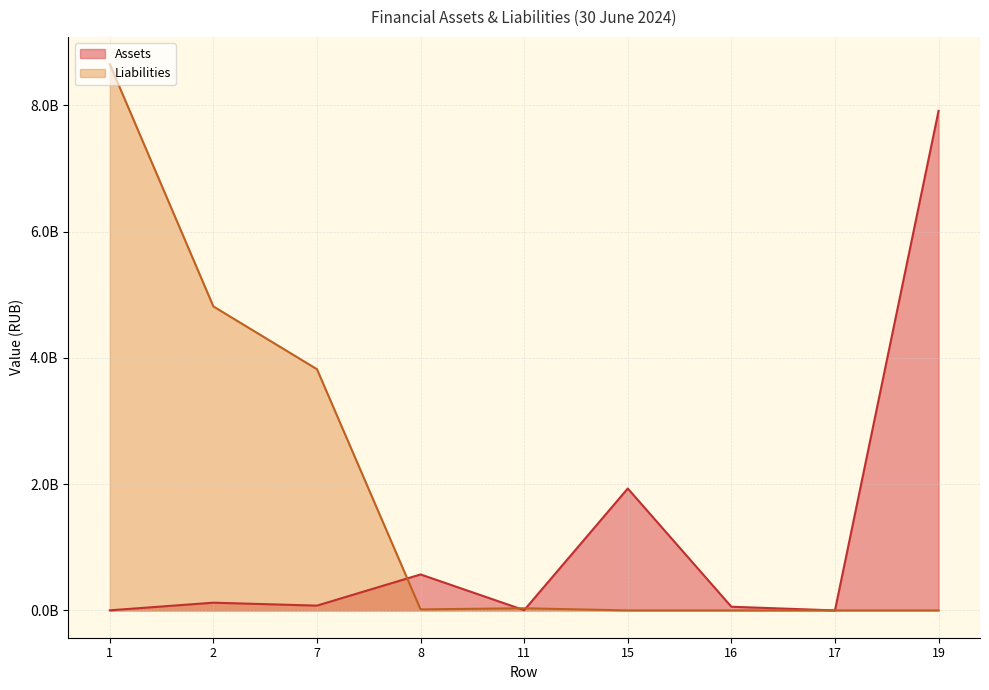

How many distinct data groups are displayed?

2